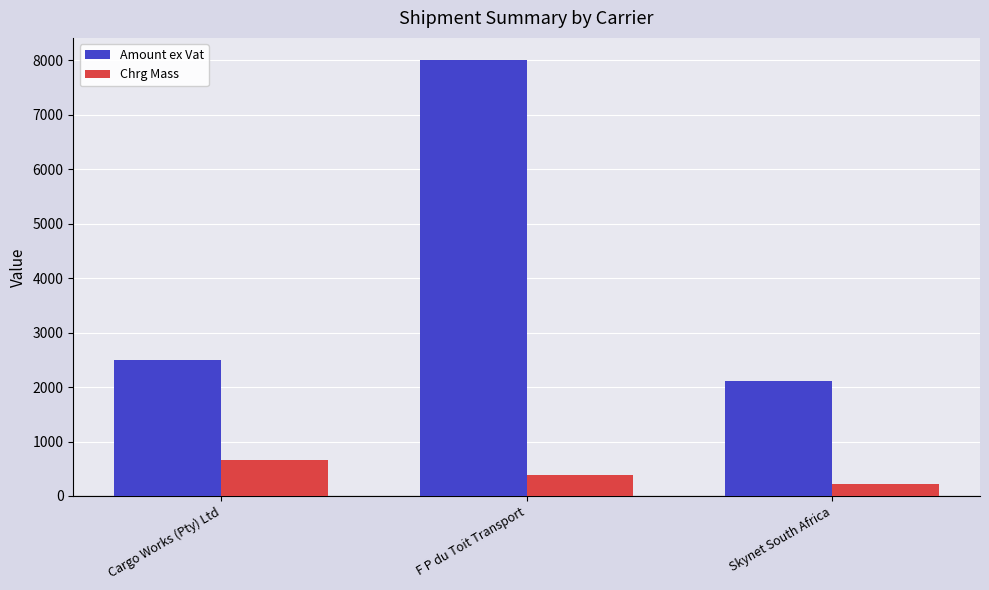

What is the average value of the Chrg Mass series?

423.3